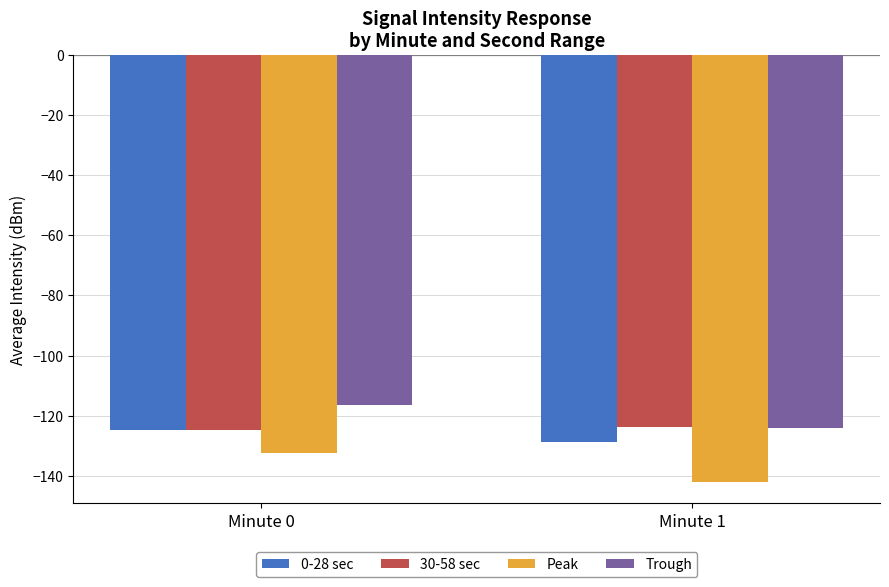

The value of 0-28 sec at Minute 0 is -124.8. True or false?

True